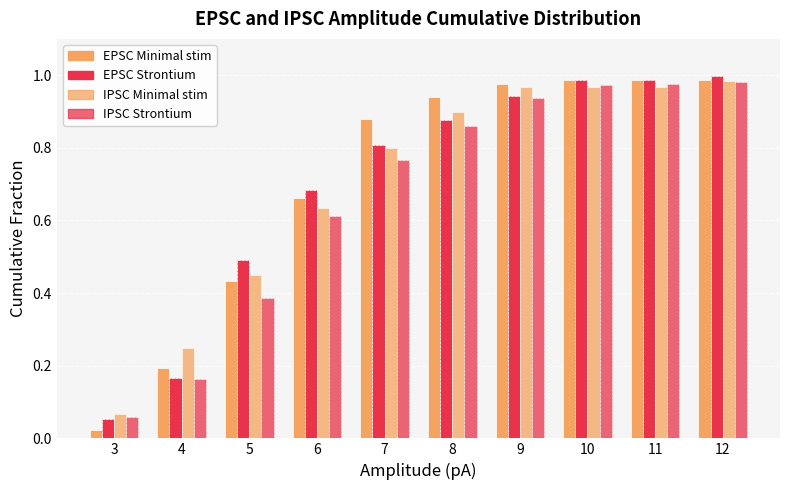

Count the number of categories in the chart.

10